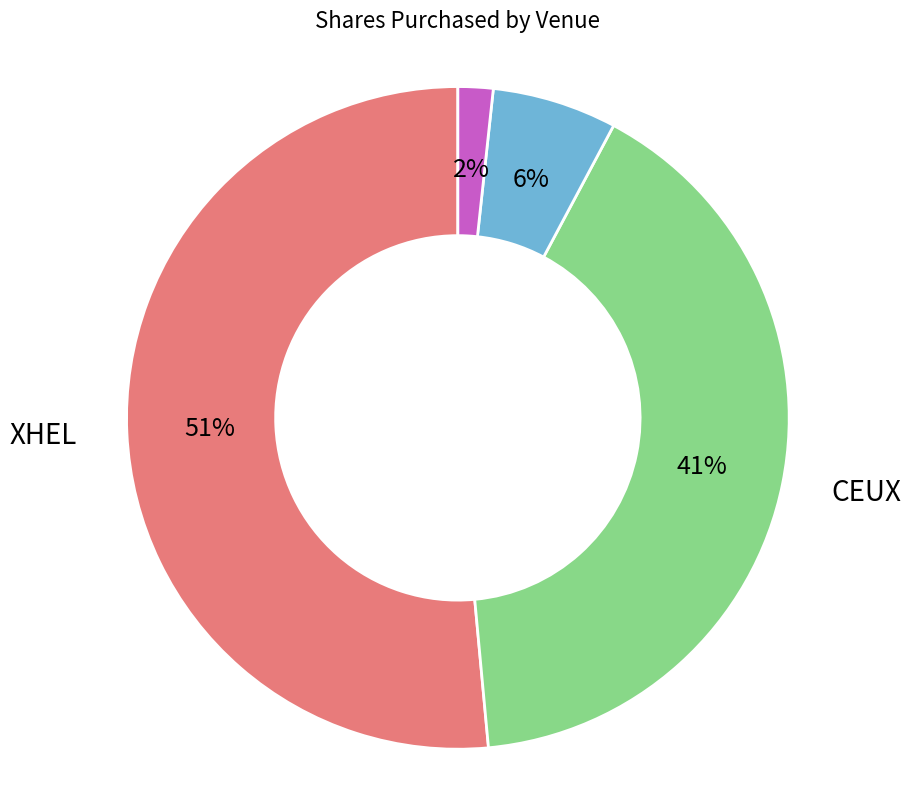

What is the smallest slice in the pie chart?

TQEX